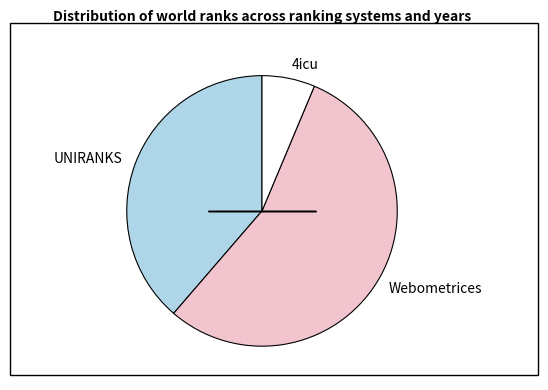

Is it true that UNIRANKS is 44% of the pie?

False